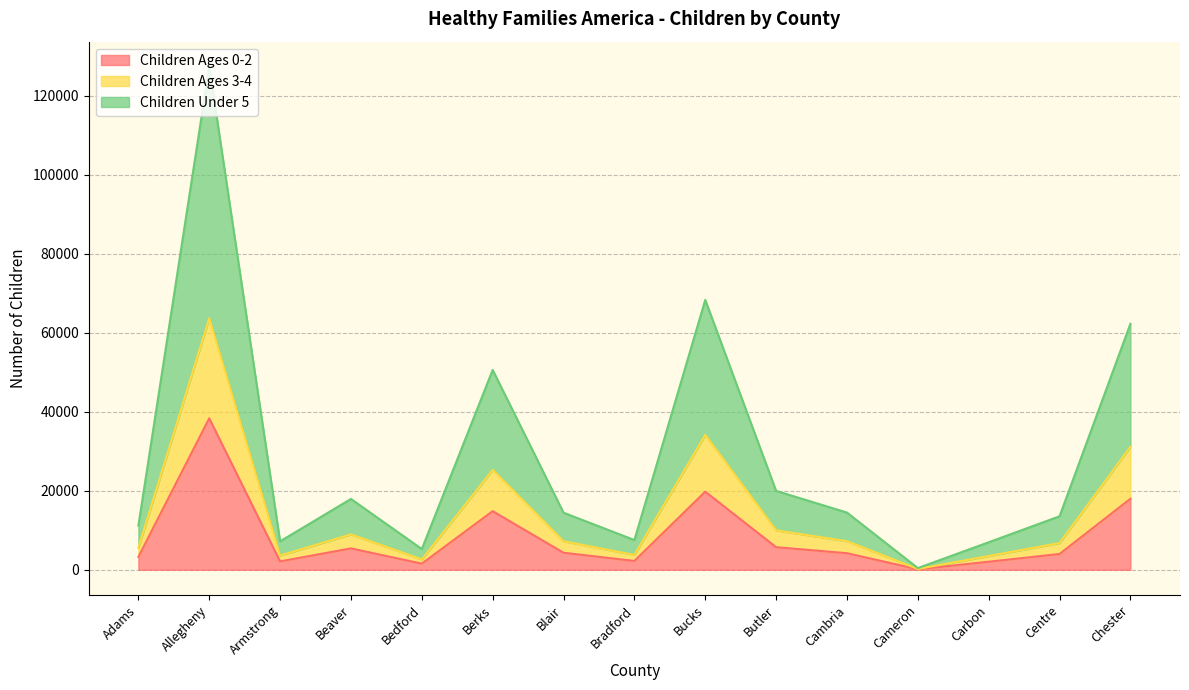

The Children Ages 0-2 series shows 8270 at Beaver. True or false?

False